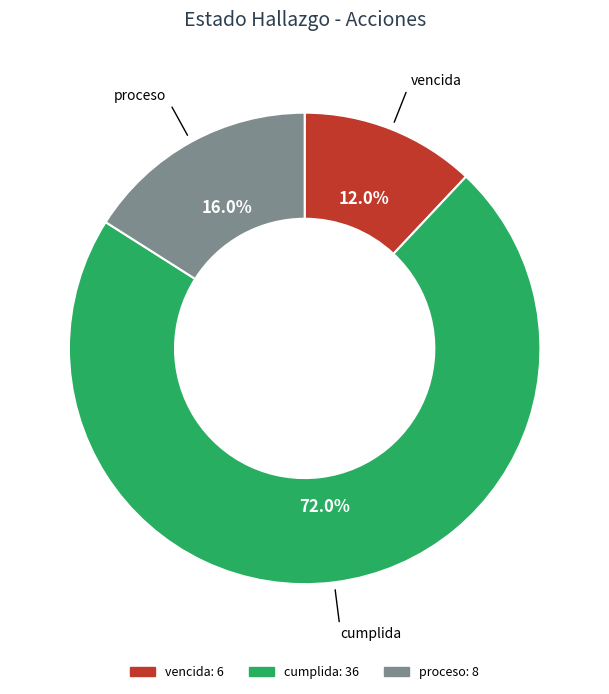

What is the largest slice in the pie chart?

cumplida